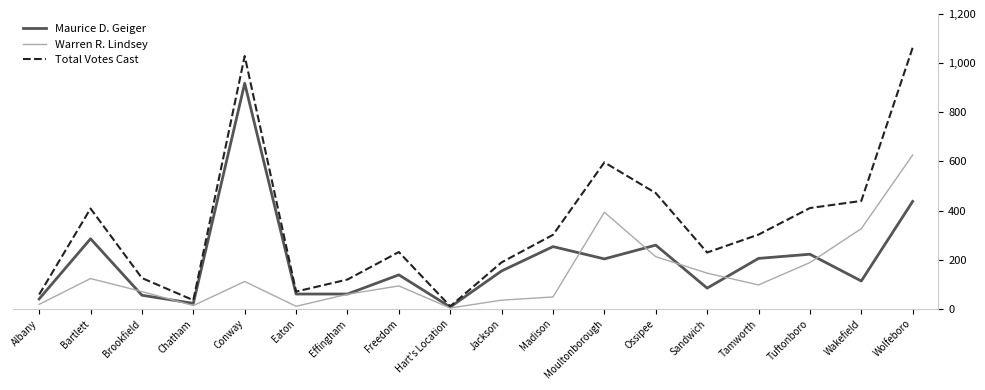

What is the total value across all series at Tuftonboro?

820